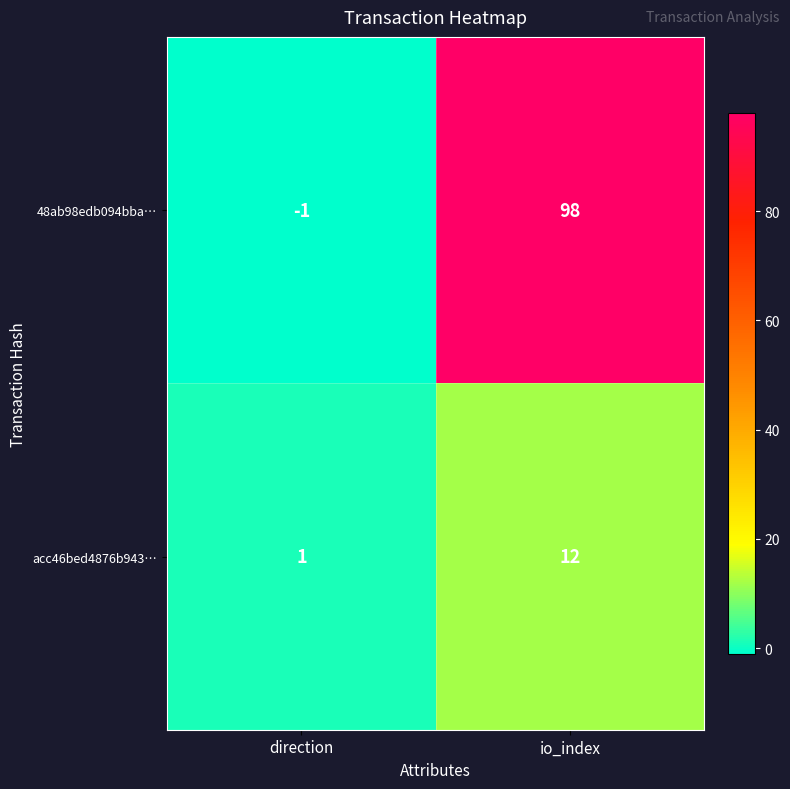

Which category has the lowest value in the acc46bed4876b943… series?

direction